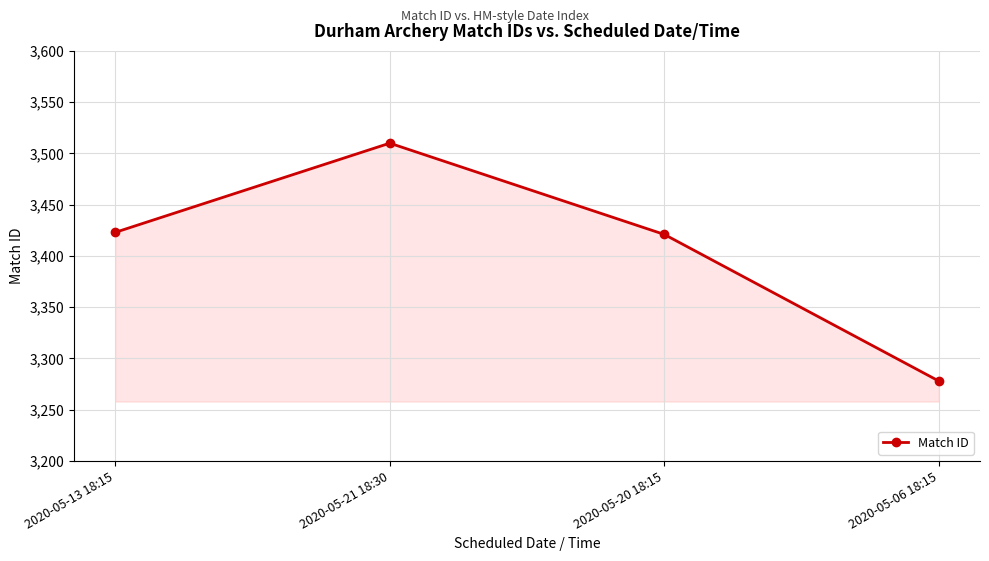

What position from the left is 2020-05-20 18:15?

3